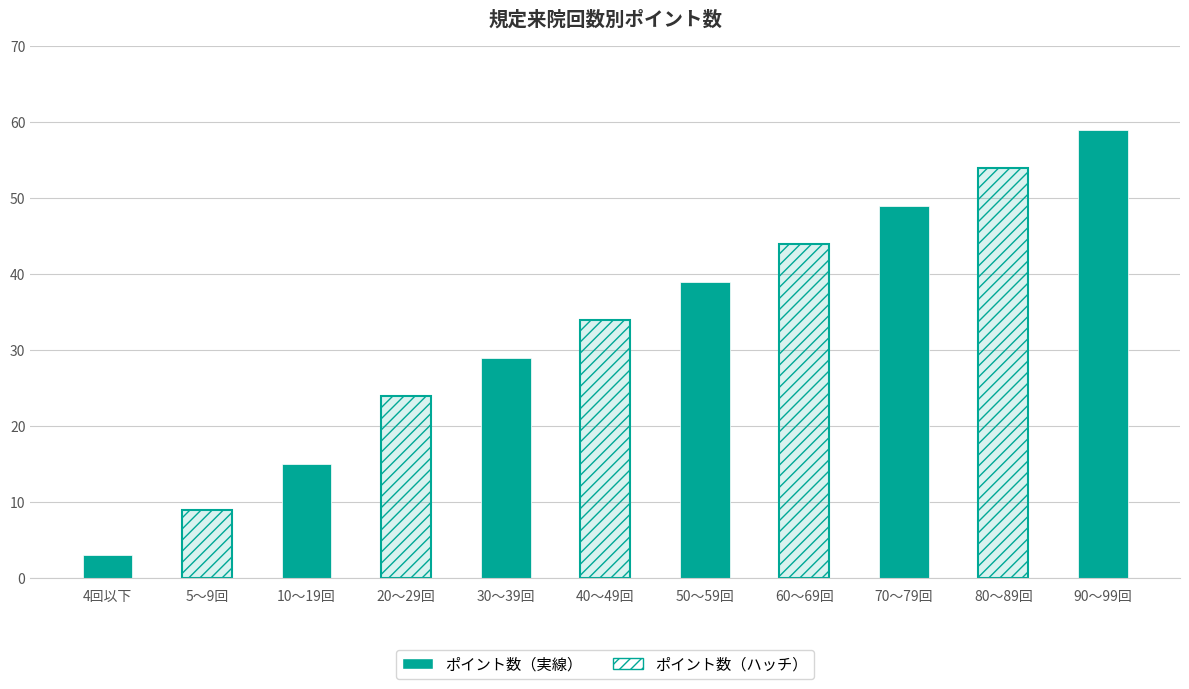

How many values are below 34?

5